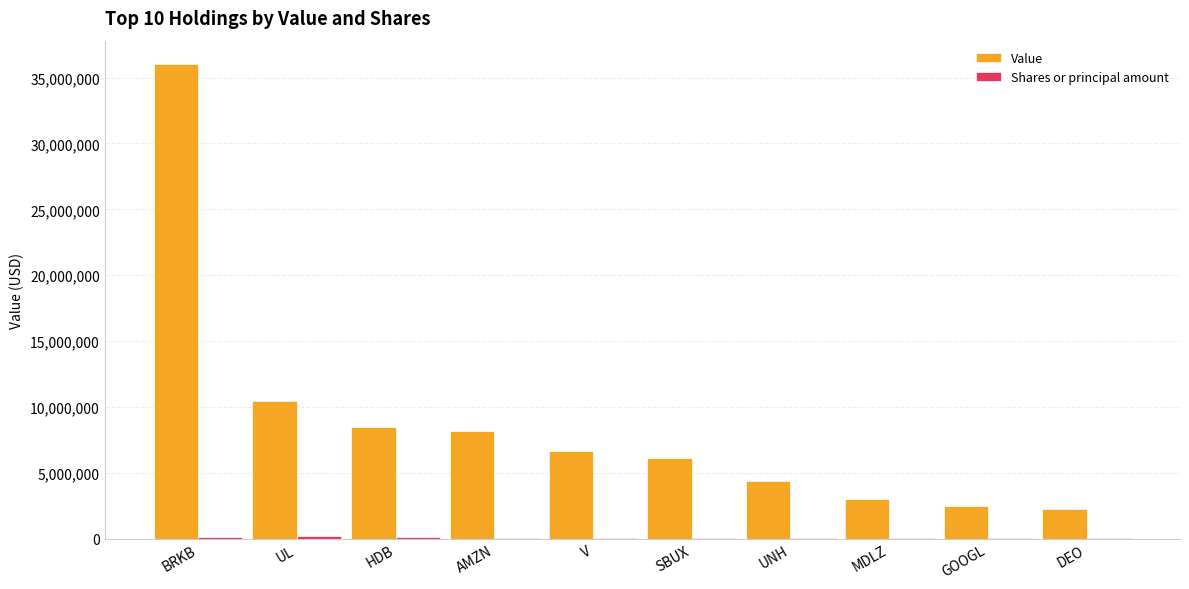

Which category has the highest value in the Value series?

BRKB